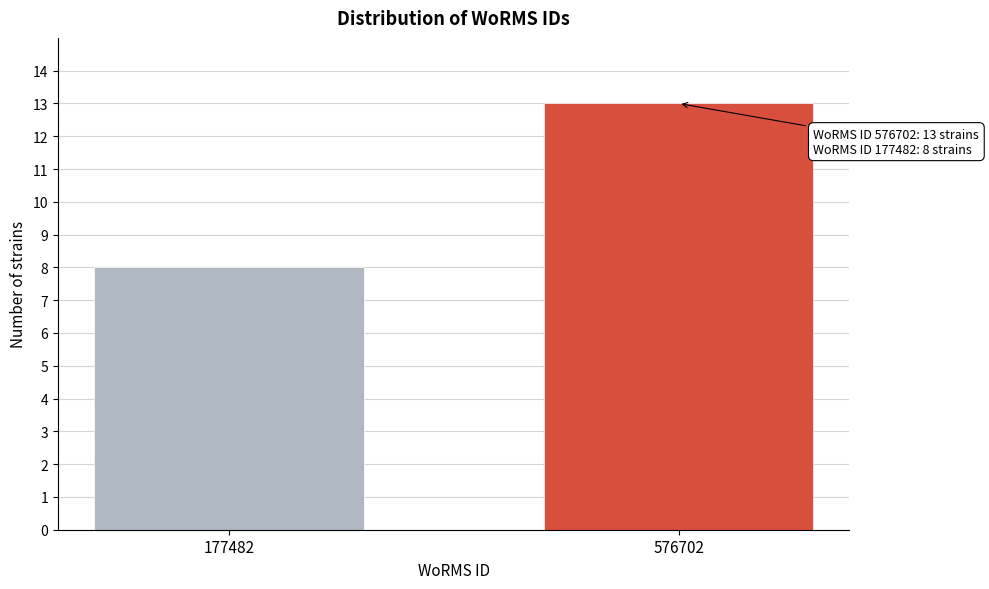

Reading left to right, extract all data points from this chart.

177482=8	576702=13